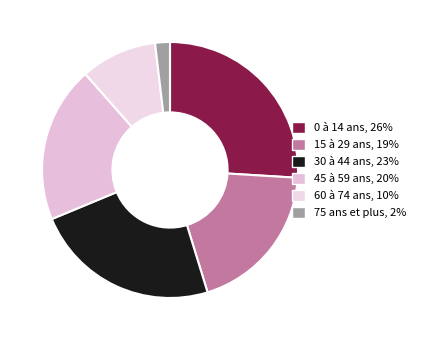

How many segments does this pie chart have?

6